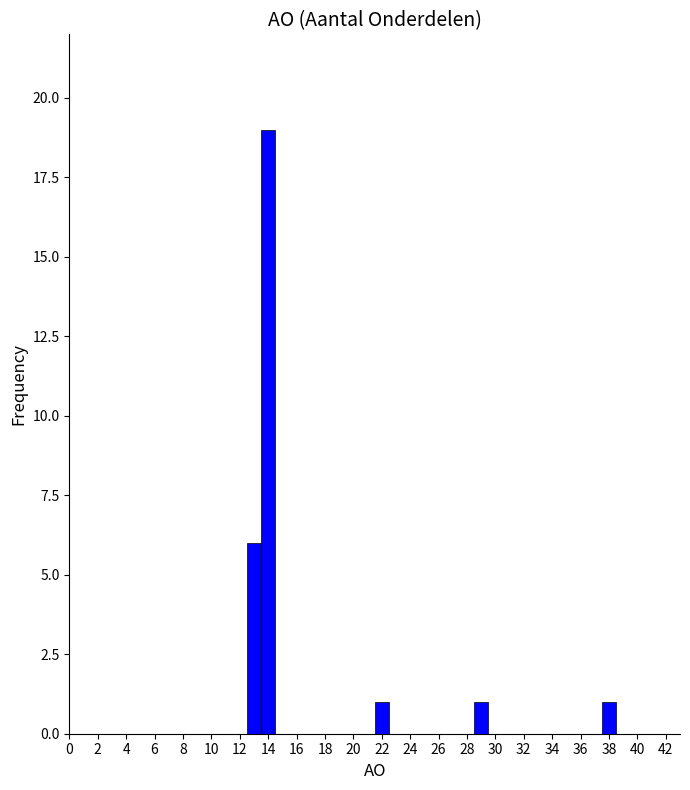

How tall is the bar that spans 21.5 to 22.5 on the x-axis? Neither the bar edges nor the heights are printed on the chart, so give them approximately, as read against the axes.

1